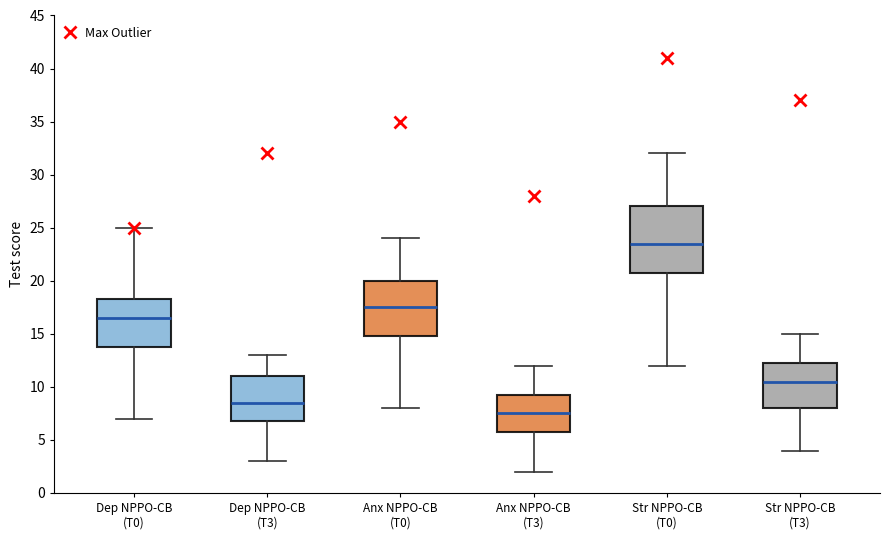

Reading left to right, read every box against the y-axis: the position of its median line, the range the box covers, and the ends of its whiskers. The values are not printed on the chart, so give them approximately, as read against the axis.

Dep NPPO-CB (T0): median 16.5, box 14.0 to 18.5, whiskers 7.0 to 25.0
Dep NPPO-CB (T3): median 8.5, box 7.0 to 11.0, whiskers 3.0 to 13.0
Anx NPPO-CB (T0): median 17.5, box 15.0 to 20.0, whiskers 8.0 to 24.0
Anx NPPO-CB (T3): median 7.5, box 6.0 to 9.5, whiskers 2.0 to 12.0
Str NPPO-CB (T0): median 23.5, box 21.0 to 27.0, whiskers 12.0 to 32.0
Str NPPO-CB (T3): median 10.5, box 8.0 to 12.5, whiskers 4.0 to 15.0